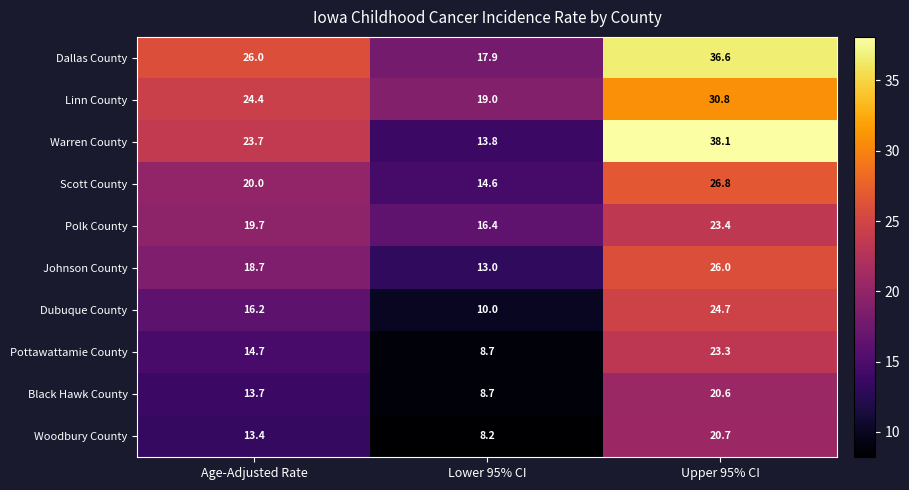

At which label is Woodbury County closest to 14?

Age-Adjusted Rate